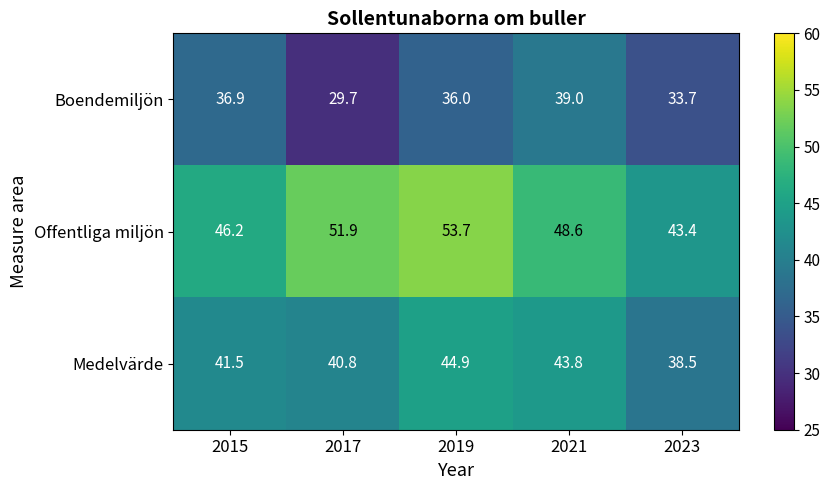

What is the smallest value displayed?

29.7